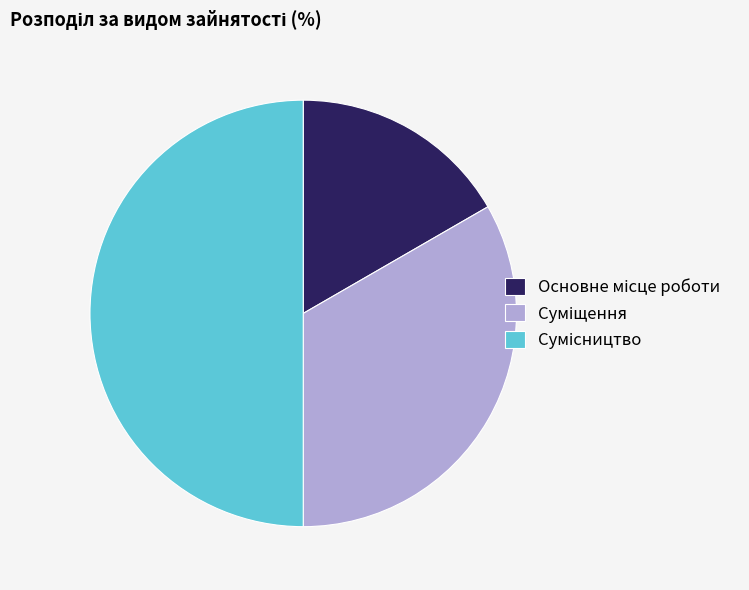

Do Сумісництво and Суміщення together represent more than half of the pie?

Yes